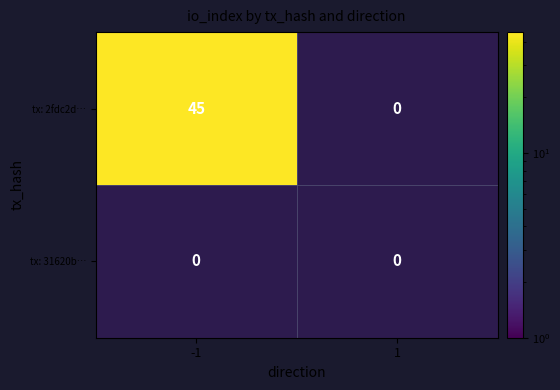

What is the difference between the highest and lowest values at 0?

45